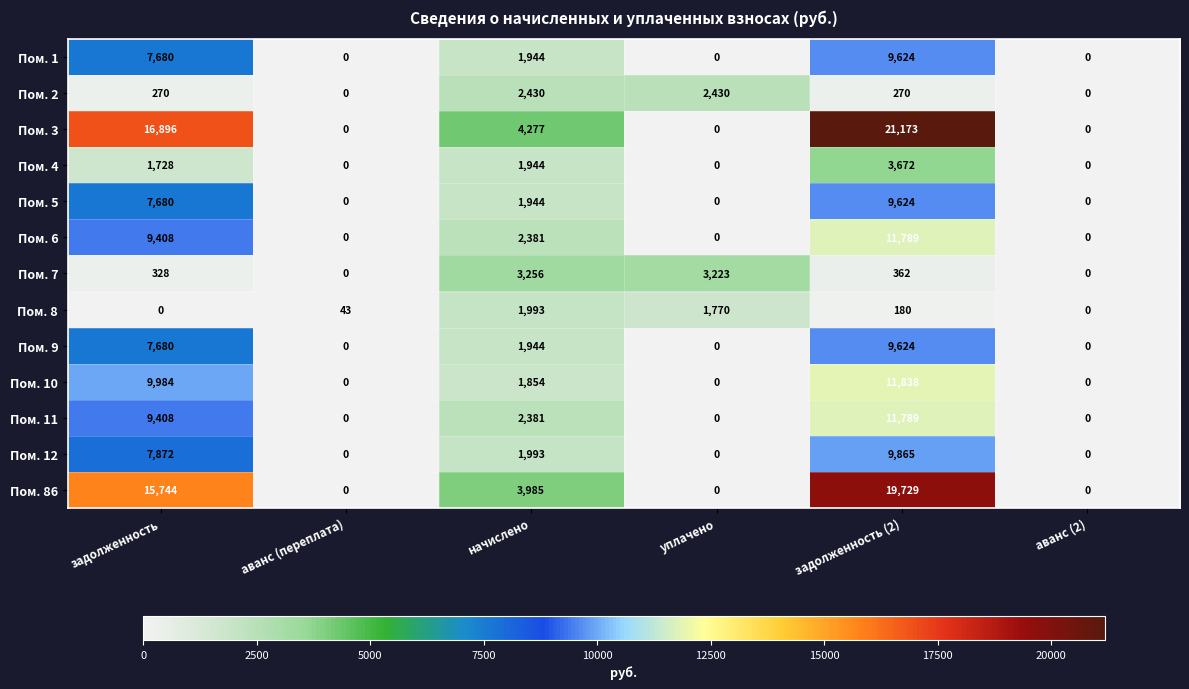

The value of Пом. 2 at задолженность (2) is 270. True or false?

True